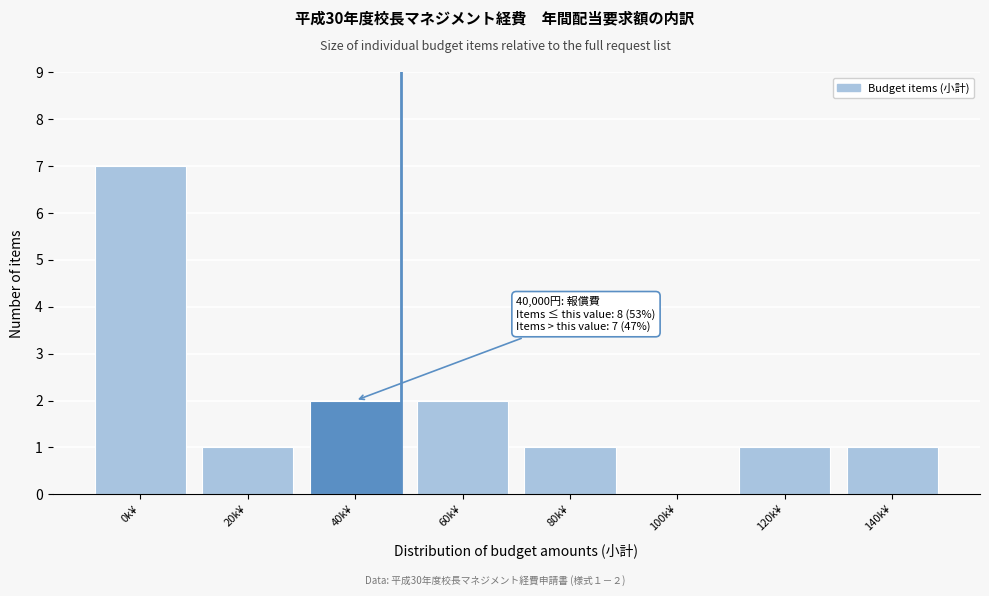

Reading left to right, transcribe all the data shown in this chart.

0k¥=7	20k¥=1	40k¥=2	60k¥=2	80k¥=1	100k¥=0	120k¥=1	140k¥=1